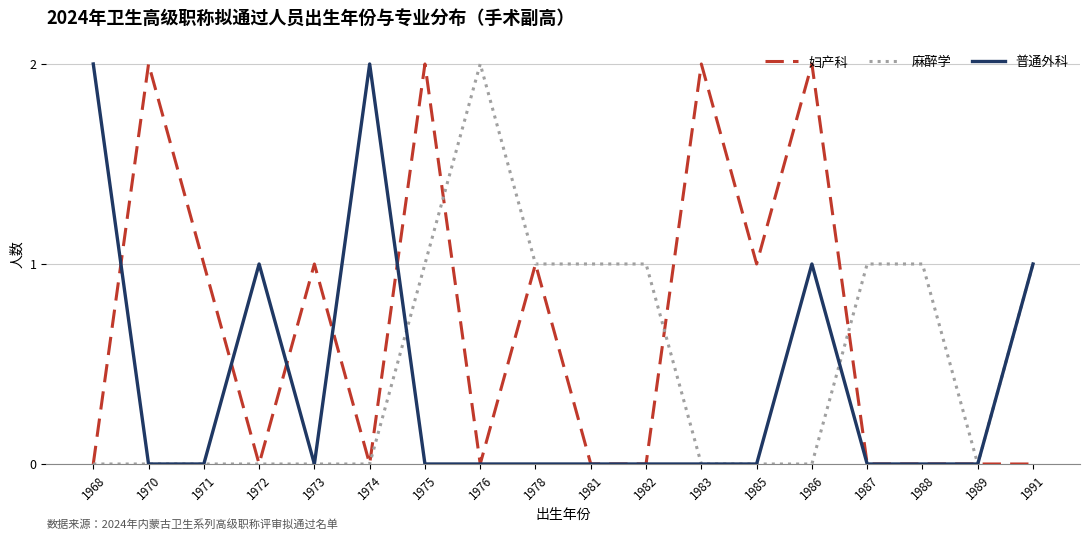

How many lines are shown in the chart?

3